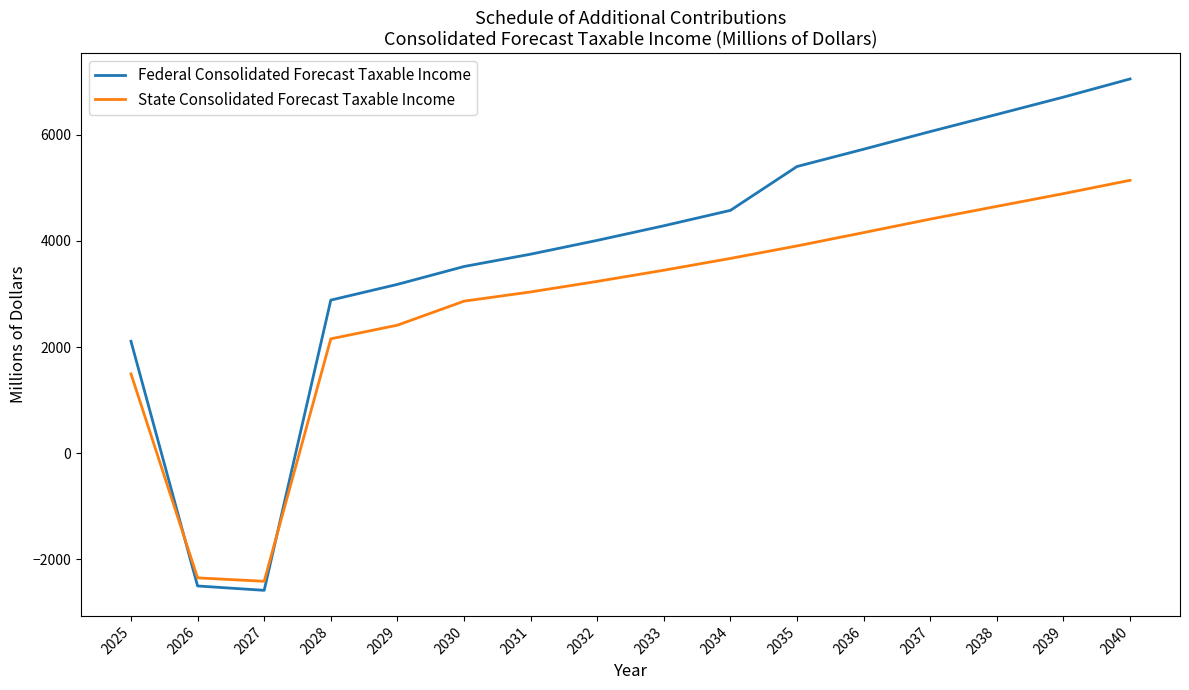

Reading left to right, transcribe all the data shown in this chart.

Federal Consolidated Forecast Taxable Income: 2025=2109.4	2026=-2499.0	2027=-2581.2	2028=2884.7	2029=3180.9	2030=3517.4	2031=3749.8	2032=4009.9	2033=4284.7	2034=4575.0	2035=5401.0	2036=5726.8	2037=6059.0	2038=6381.9	2039=6707.8	2040=7050.1
State Consolidated Forecast Taxable Income: 2025=1495.5	2026=-2346.5	2027=-2411.0	2028=2155.7	2029=2412.4	2030=2864.8	2031=3038.6	2032=3237.2	2033=3447.4	2034=3669.8	2035=3905.3	2036=4156.3	2037=4410.0	2038=4650.4	2039=4889.8	2040=5141.1